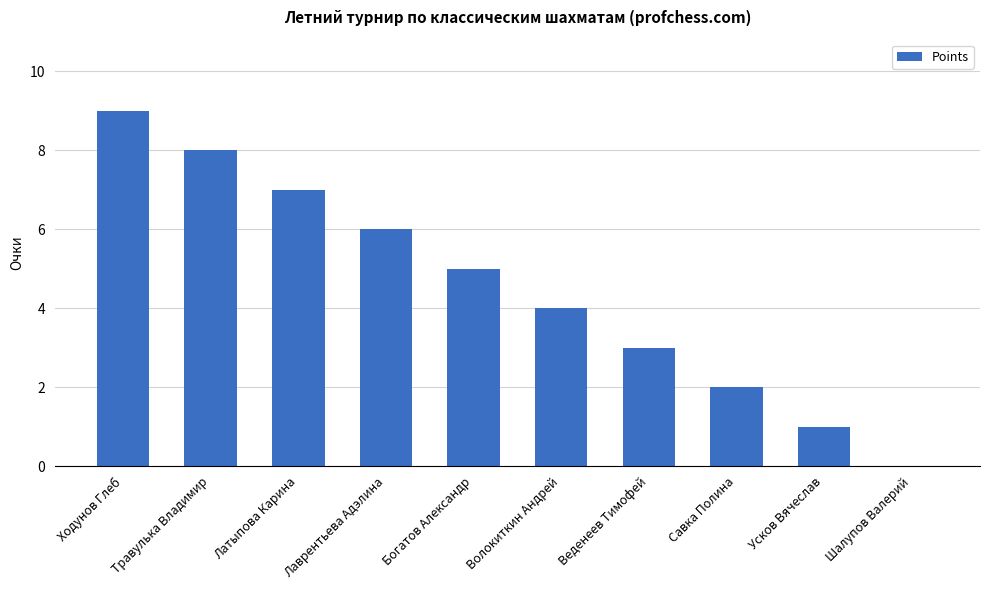

What is the sum of all values?

45